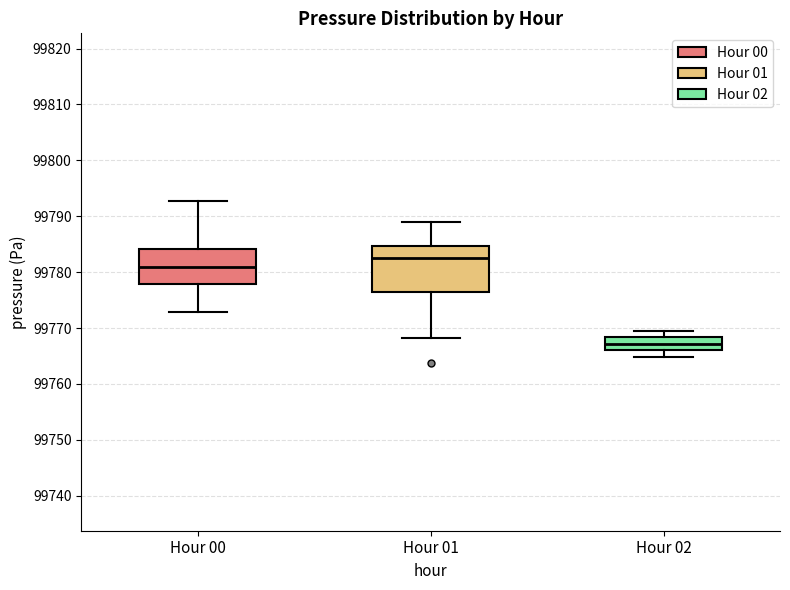

Reading left to right, transcribe this box plot: for each box, give where its median line is, the range the box spans, and where its two whiskers end, as read against the y-axis. The values are not printed on the chart, so give them approximately, as read against the axis.

Hour 00: median 99781, box 99778 to 99784, whiskers 99773 to 99793
Hour 01: median 99782, box 99776 to 99785, whiskers 99768 to 99789
Hour 02: median 99767, box 99766 to 99768, whiskers 99765 to 99770